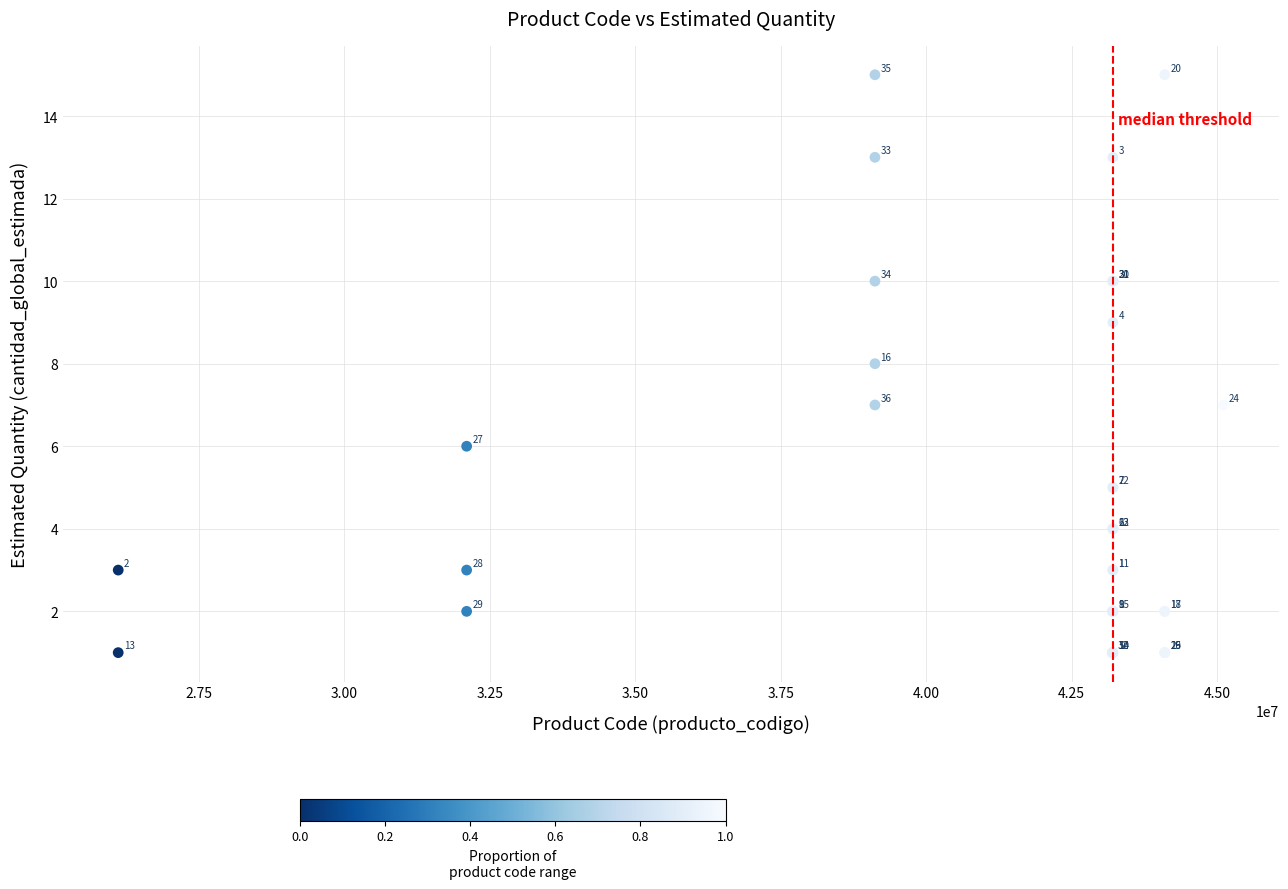

What Y value in the scatter plot is closest to 8?

8